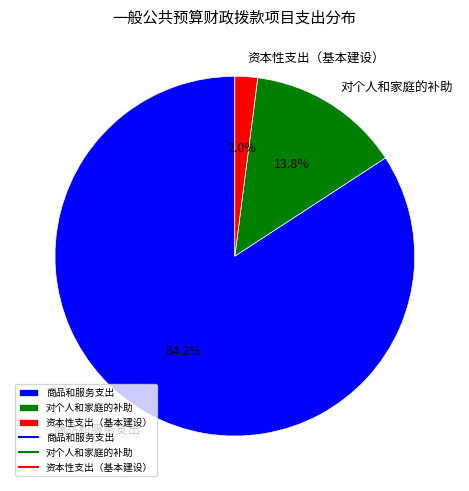

To the nearest percent, what is the combined percentage of 对个人和家庭的补助 and 资本性支出（基本建设）?

16%